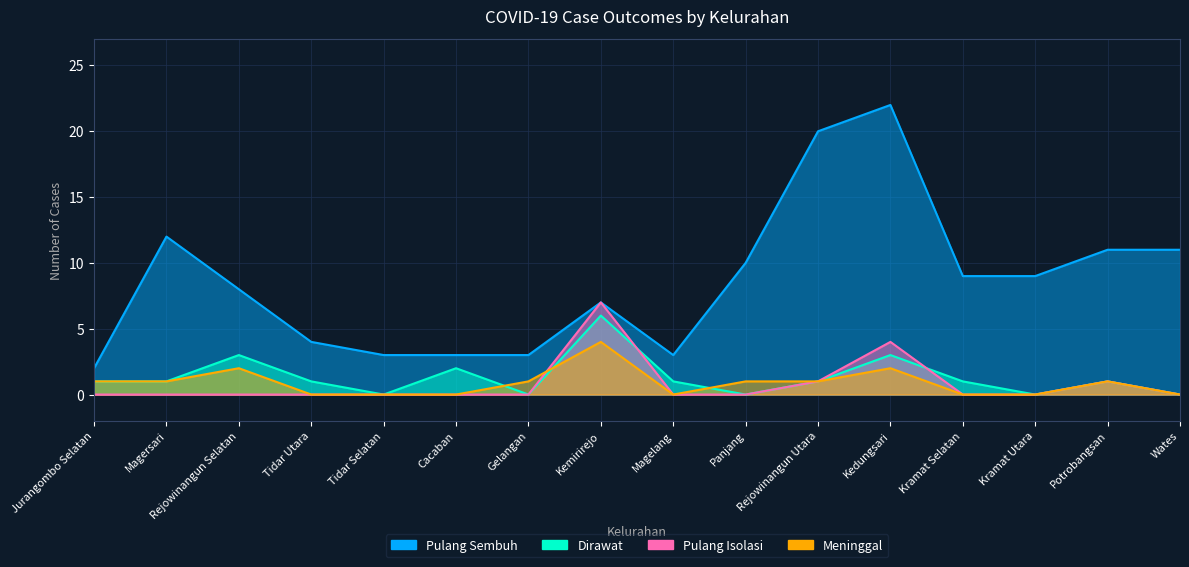

What is the spread (max minus min) of values at Kramat Utara?

9